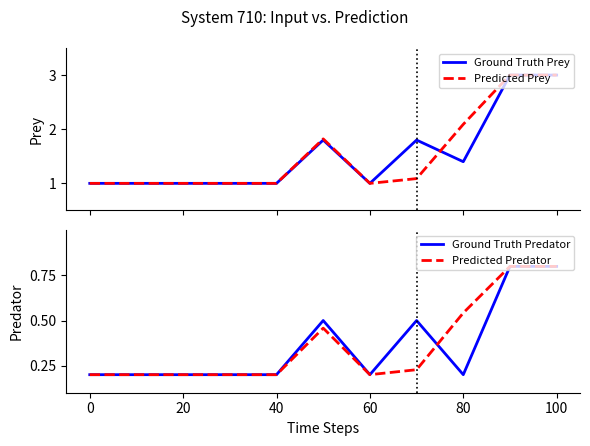

What is the value of the Ground Truth Predator point at the 3rd from the left?

0.2